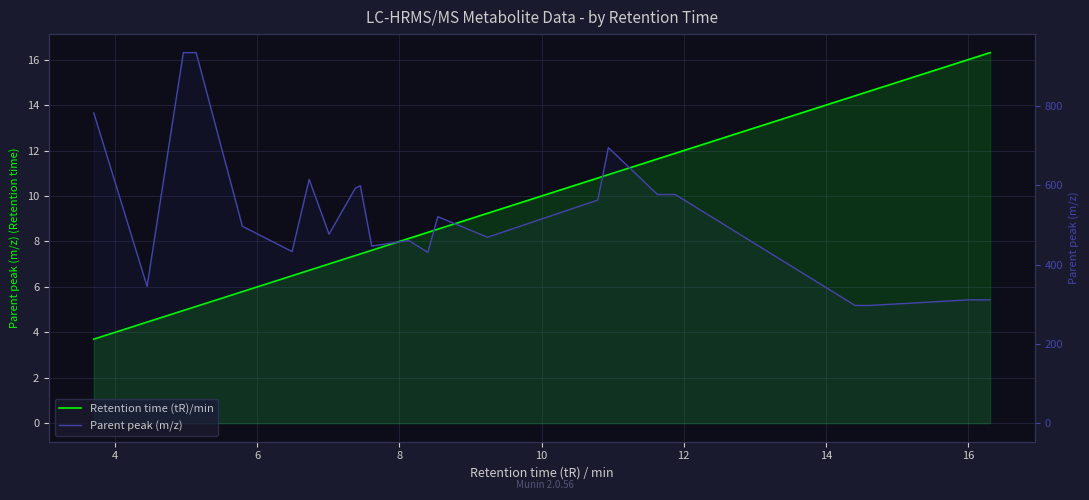

Is it true that Parent peak (m/z) equals 508.9 at 16?

False